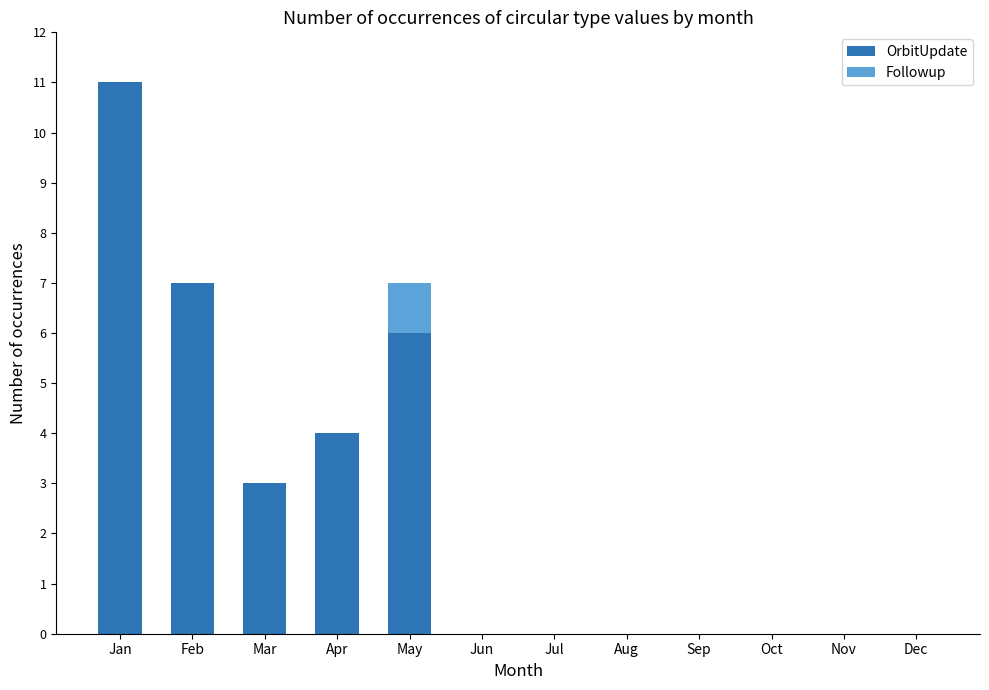

The value of OrbitUpdate at Dec is -5. True or false?

False